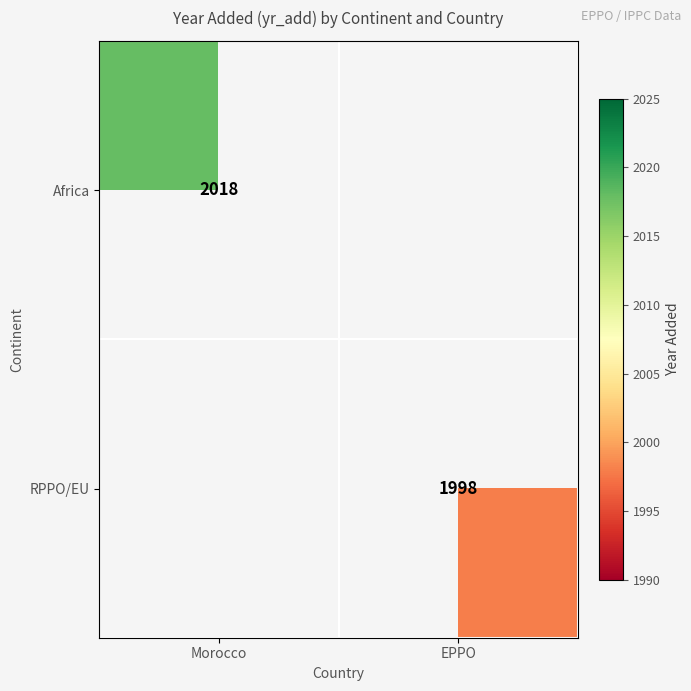

Is it true that Africa equals 1386 at Morocco?

False